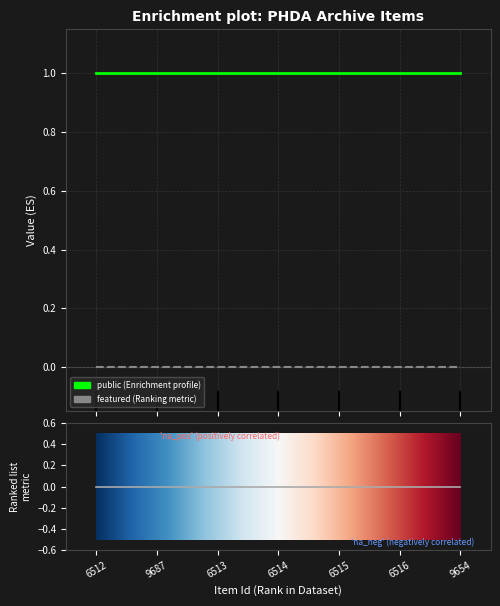

Which label corresponds to the smallest value in the chart?

6512